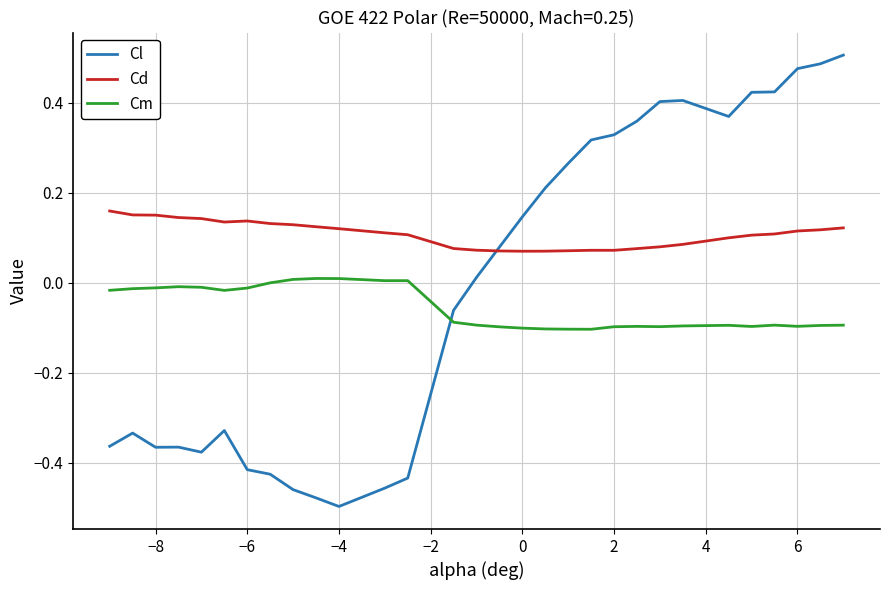

Which series has the widest spread of values?

Cl